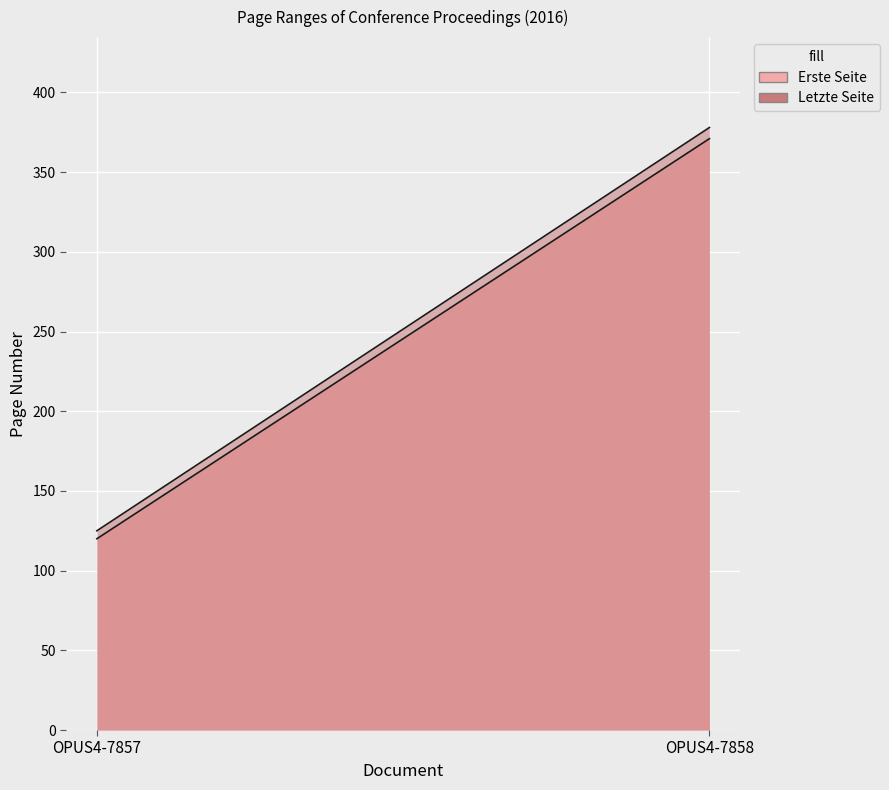

Which label corresponds to the largest value in the chart?

OPUS4-7858